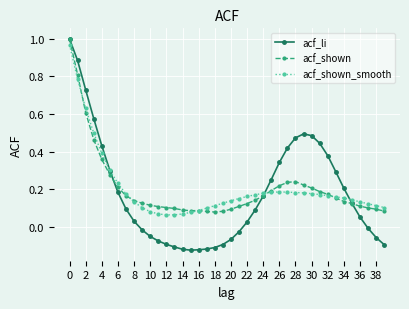

True or false: acf_shown_smooth has more than 0 points higher than both neighbors.

True